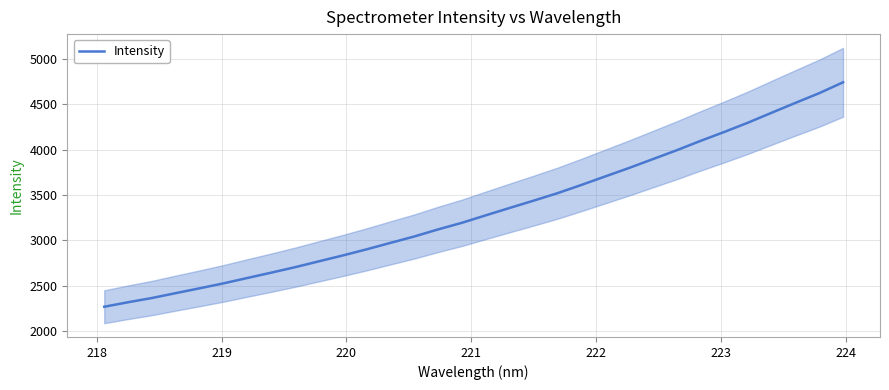

What is the highest value of the Intensity series?

4743.7